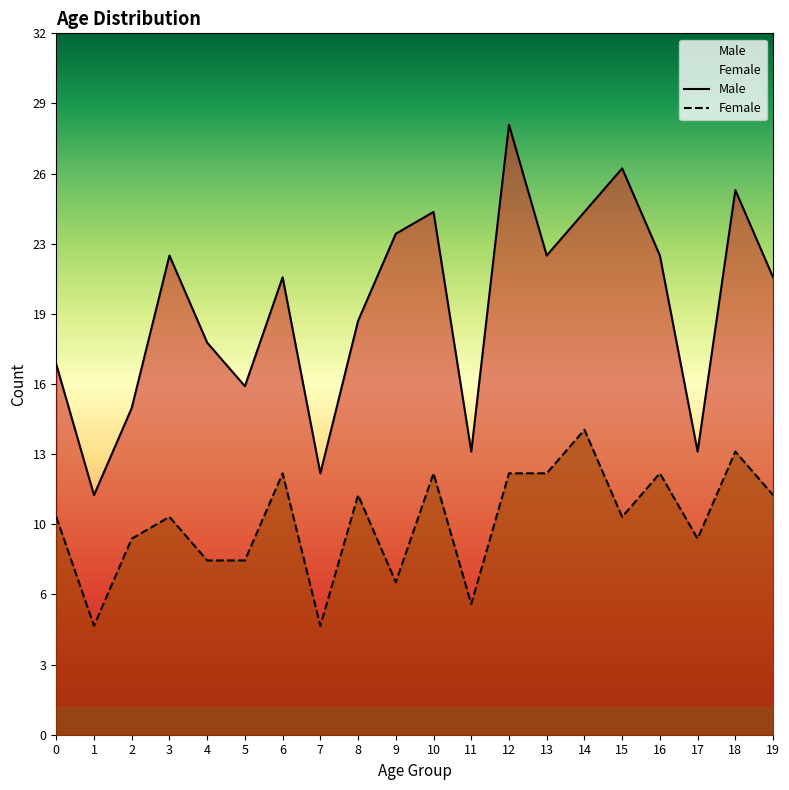

At which category is the sum across all series the highest?

12